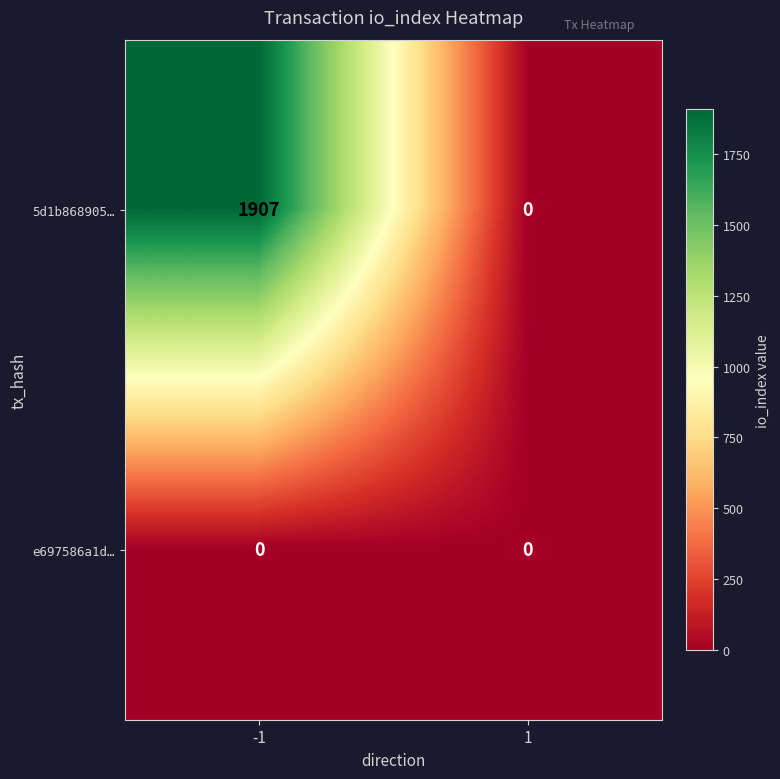

Reading left to right, list all the values displayed in this chart.

5d1b868905…: -1=1907	1=0
e697586a1d…: -1=0	1=0